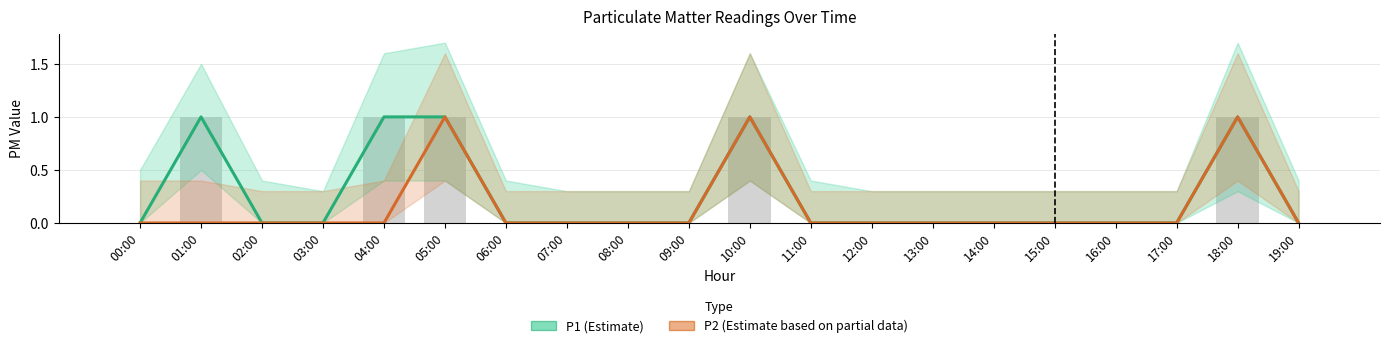

How many P2 (Estimate based on partial data) values are between 0 and 1?

20